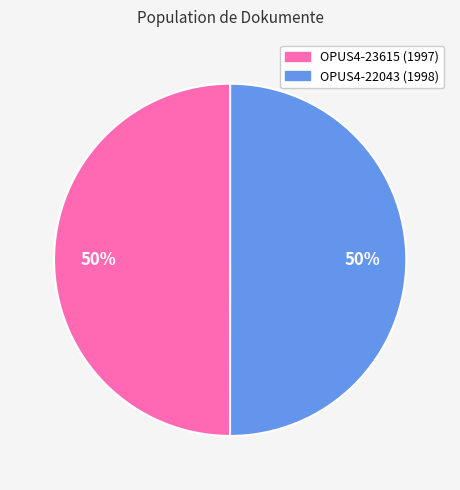

To the nearest percent, what is the average slice percentage?

50%